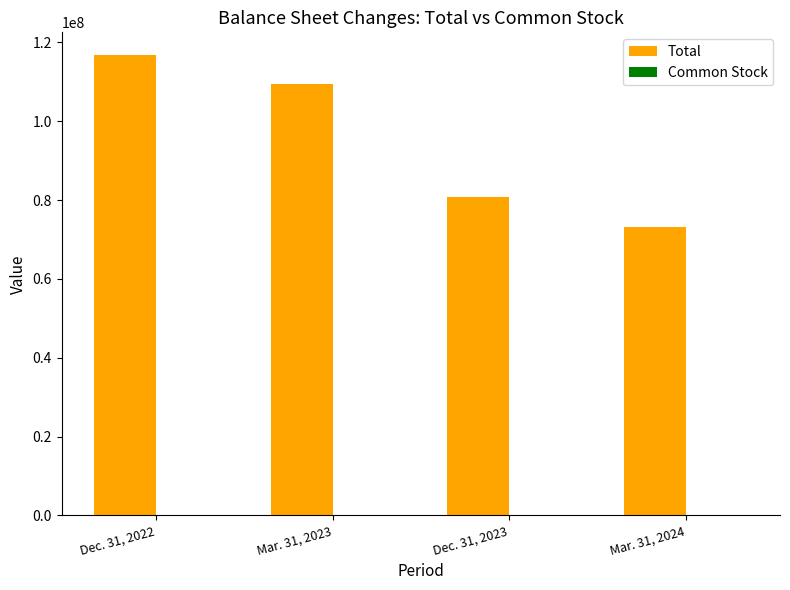

At which label does Total reach its peak?

Dec. 31, 2022